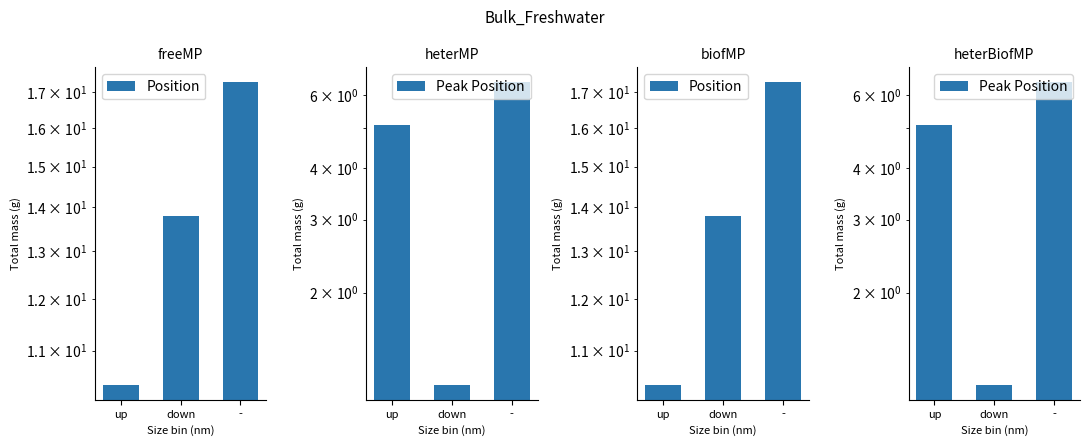

Which has a higher value, - or up?

-